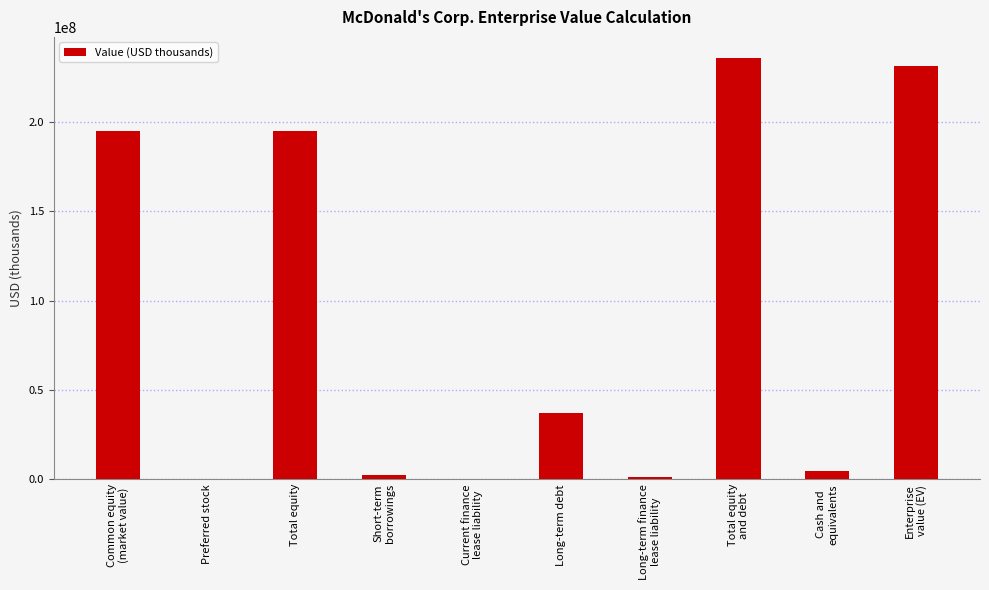

How many categories are shown in the chart?

10